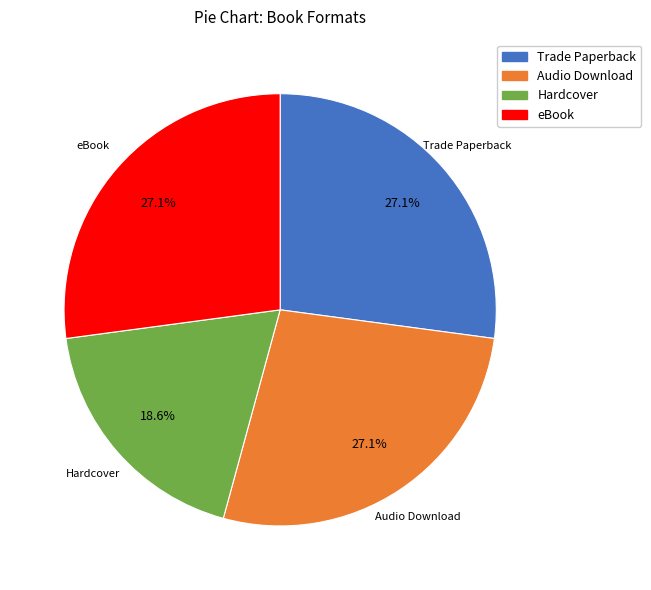

Count the number of slices in the pie.

4